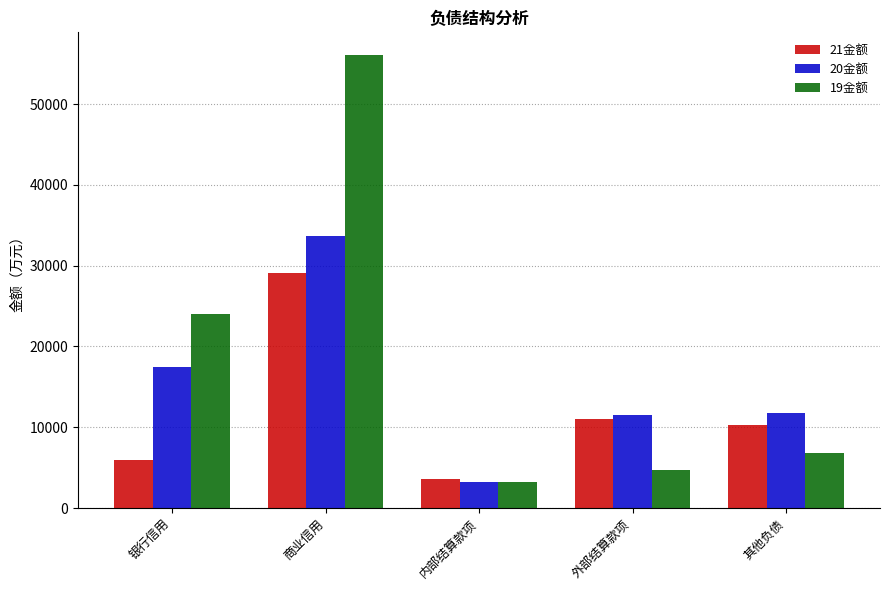

What is the difference between the maximum and minimum values in the 21金额 series?

25470.1